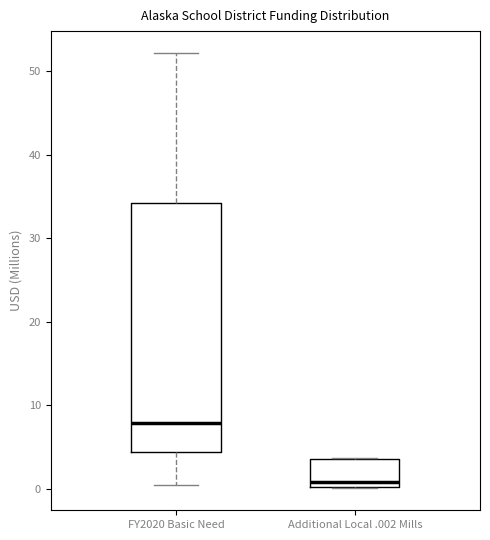

Reading left to right, transcribe this box plot: for each box, give where its median line is, the range the box spans, and where its two whiskers end, as read against the y-axis. The values are not printed on the chart, so give them approximately, as read against the axis.

FY2020 Basic Need: median 8, box 4 to 34, whiskers 0 to 52
Additional Local .002 Mills: median 1, box 0 to 4, whiskers 0 to 4